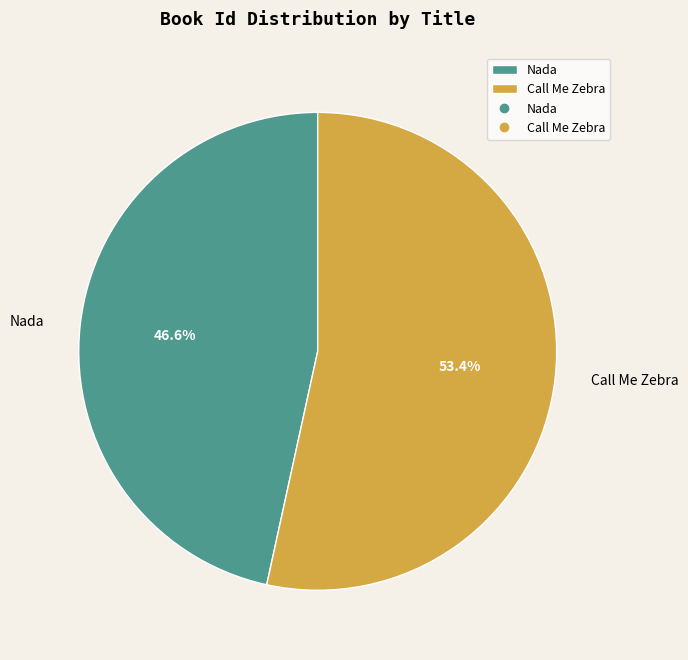

To the nearest percent, what portion does Call Me Zebra represent?

53%